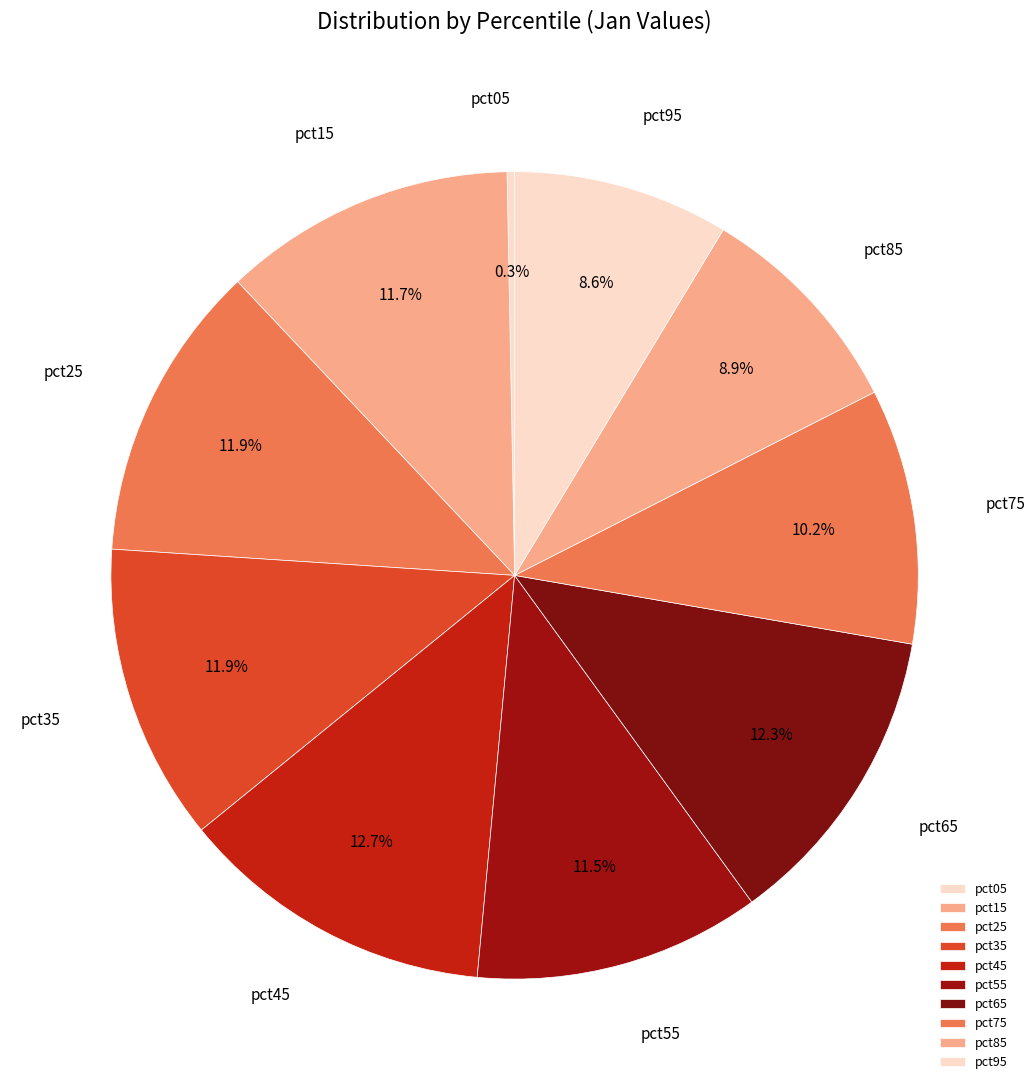

Does pct25 represent more than half of the total?

No